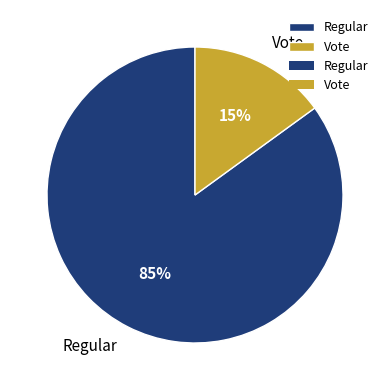

Which has a higher value, Vote or Regular?

Regular